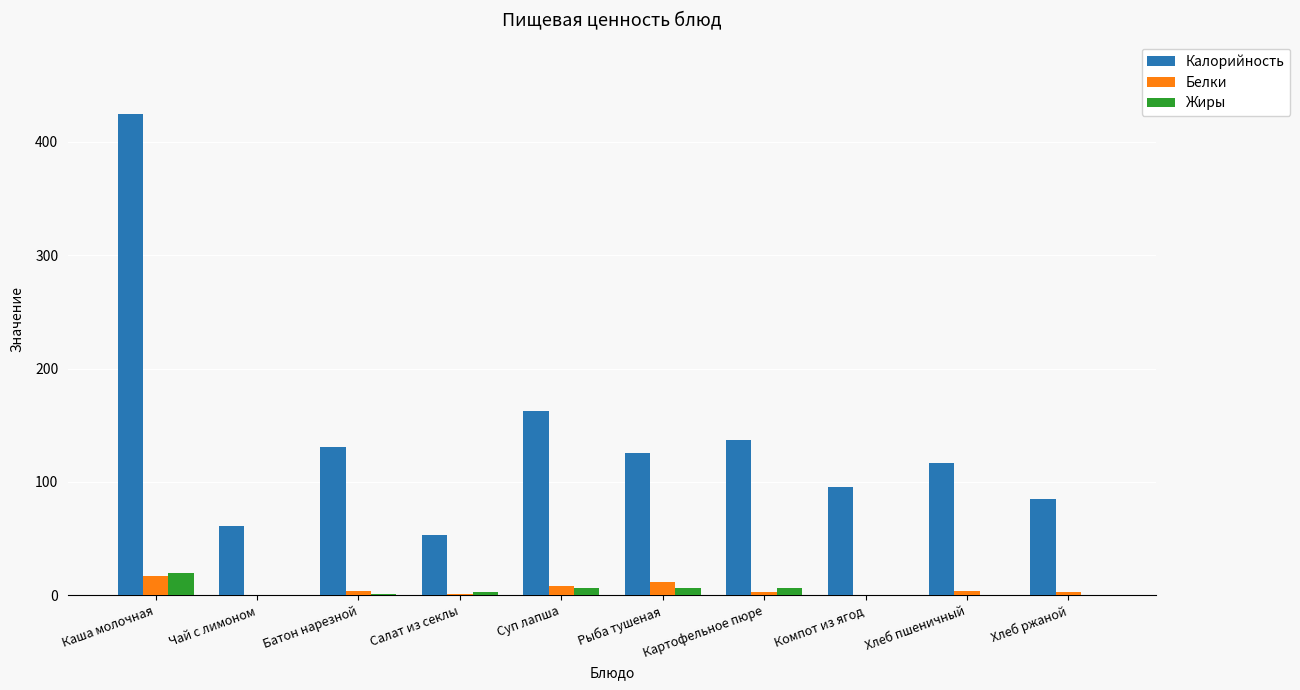

At which category does the chart reach its peak across all series?

Каша молочная